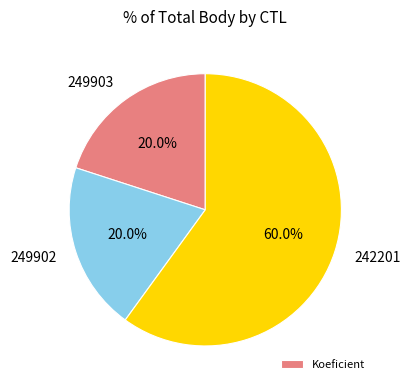

Which category has the biggest portion of the pie?

242201